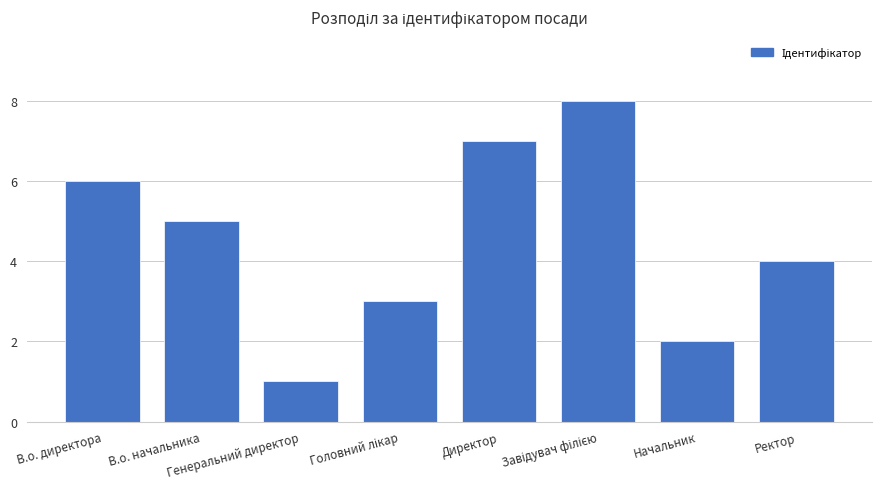

At which category does the chart reach its minimum across all series?

Генеральний директор